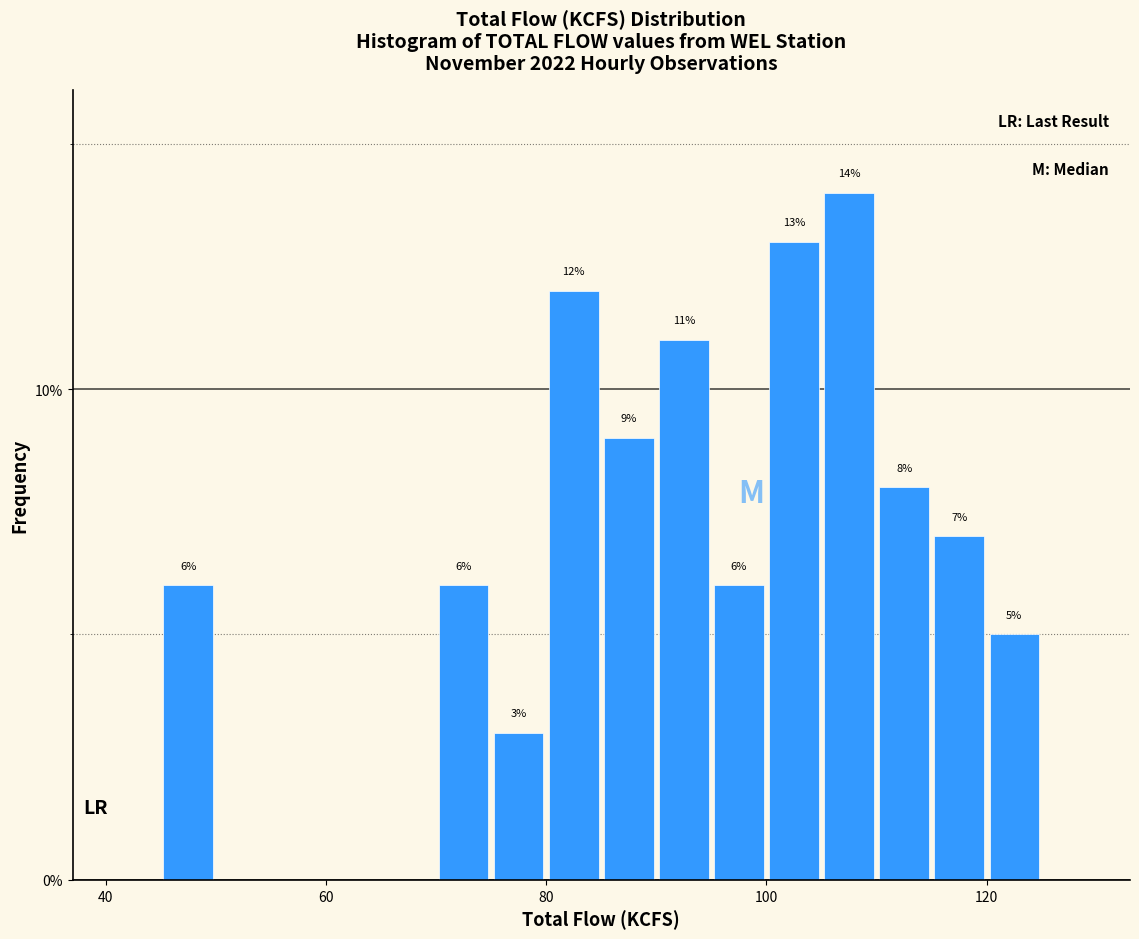

Read against the x-axis, roughly where is the centre of the tallest bar?

108